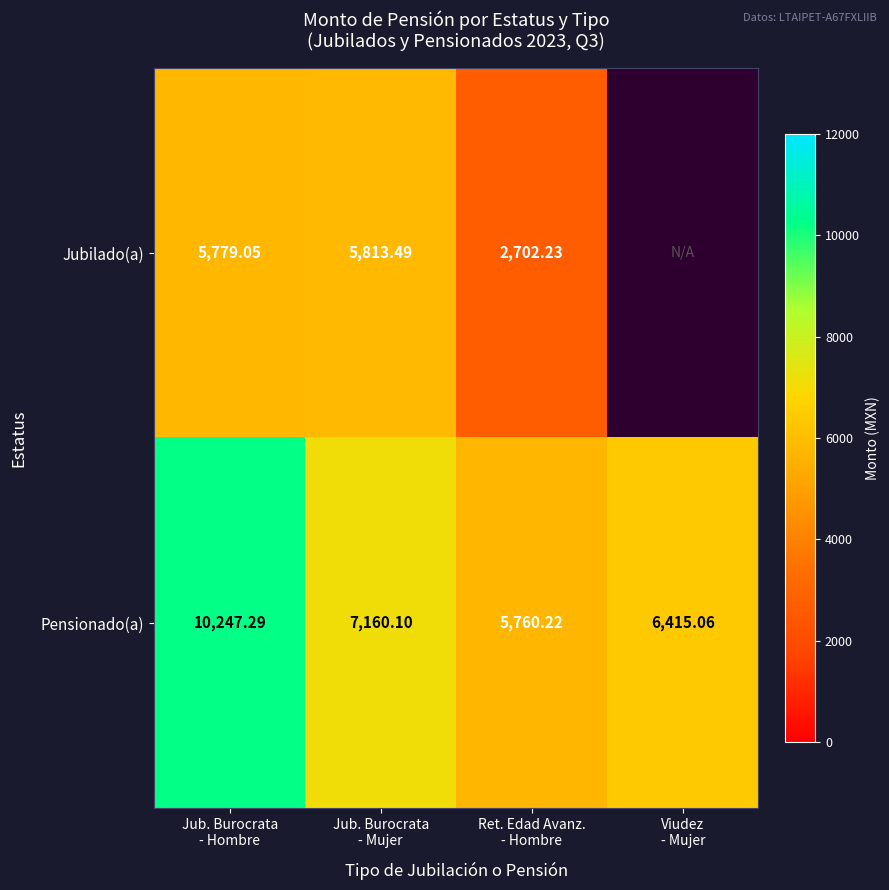

At which label does Jubilado(a) first exceed 5813?

Jub. Burocrata - Mujer